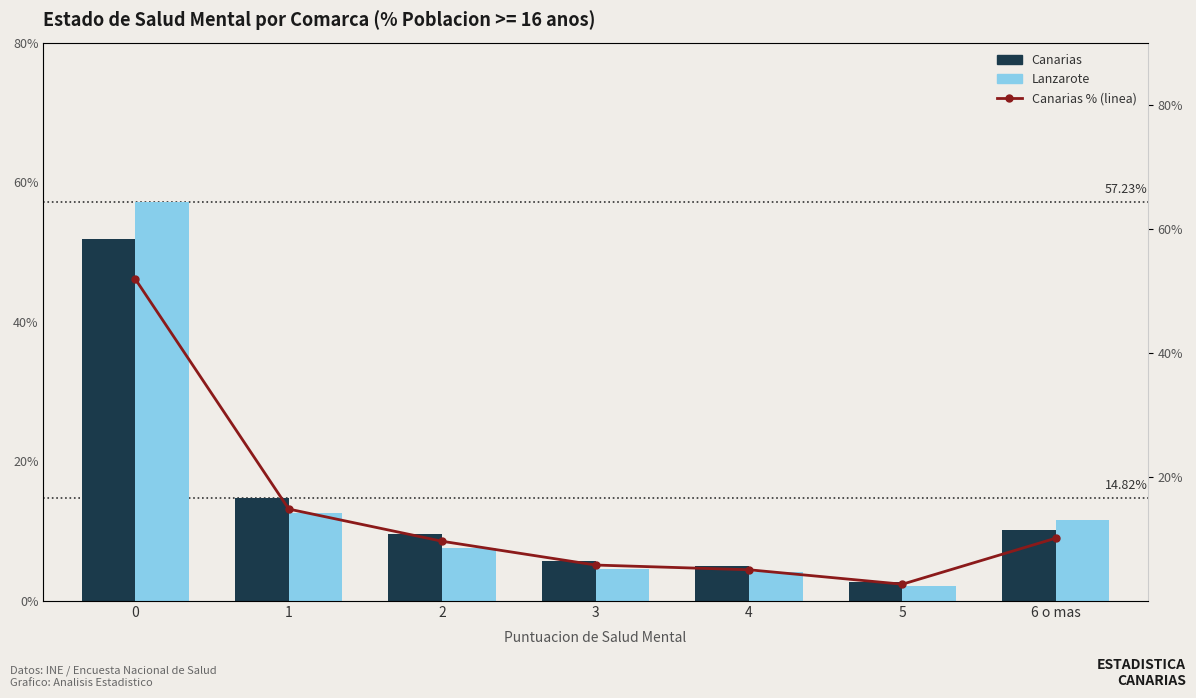

True or false: Lanzarote has a value of 2.1 at 5.

True